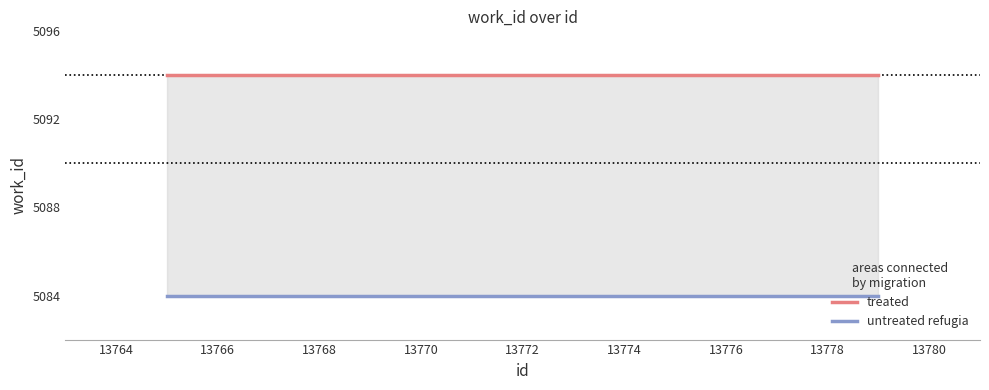

Which series has the widest spread of values?

treated